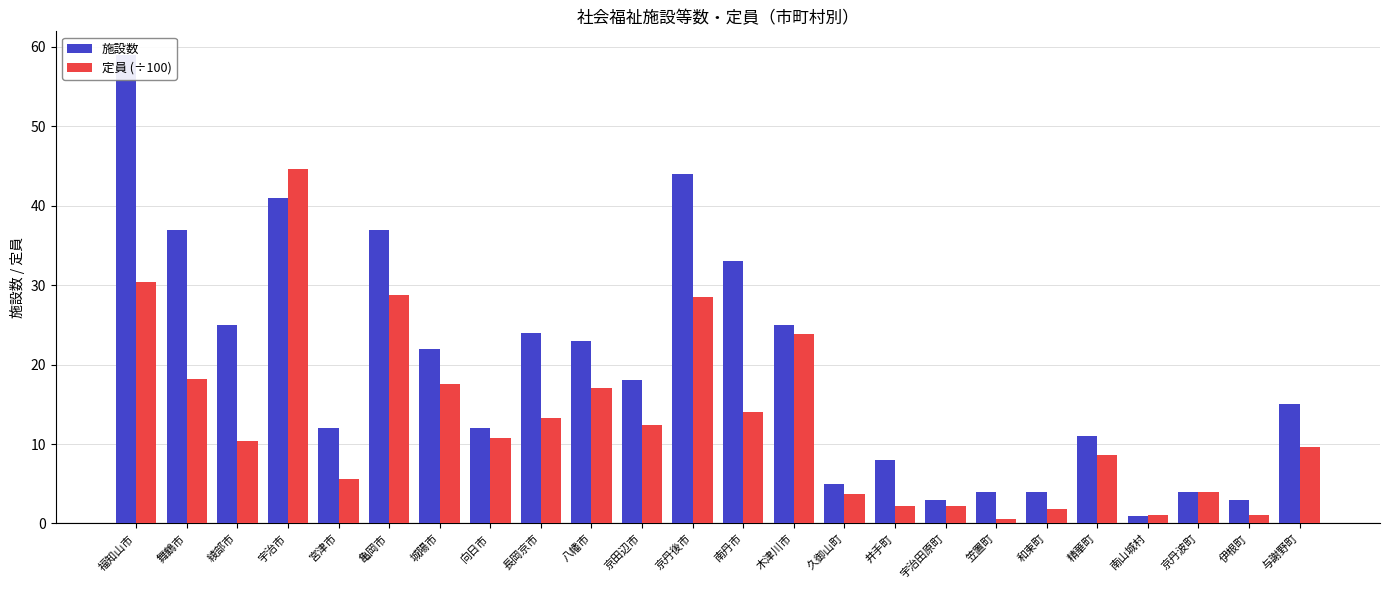

Reading left to right, list all the values displayed in this chart.

施設数: 59.0	37.0	25.0	41.0	12.0	37.0	22.0	12.0	24.0	23.0	18.0	44.0	33.0	25.0	5.0	8.0	3.0	4.0	4.0	11.0	1.0	4.0	3.0	15.0
定員 (÷100): 30.4	18.1	10.4	44.6	5.6	28.7	17.6	10.7	13.3	17.1	12.3	28.5	14.0	23.9	3.6	2.2	2.1	0.6	1.8	8.6	1.1	3.9	1.1	9.7